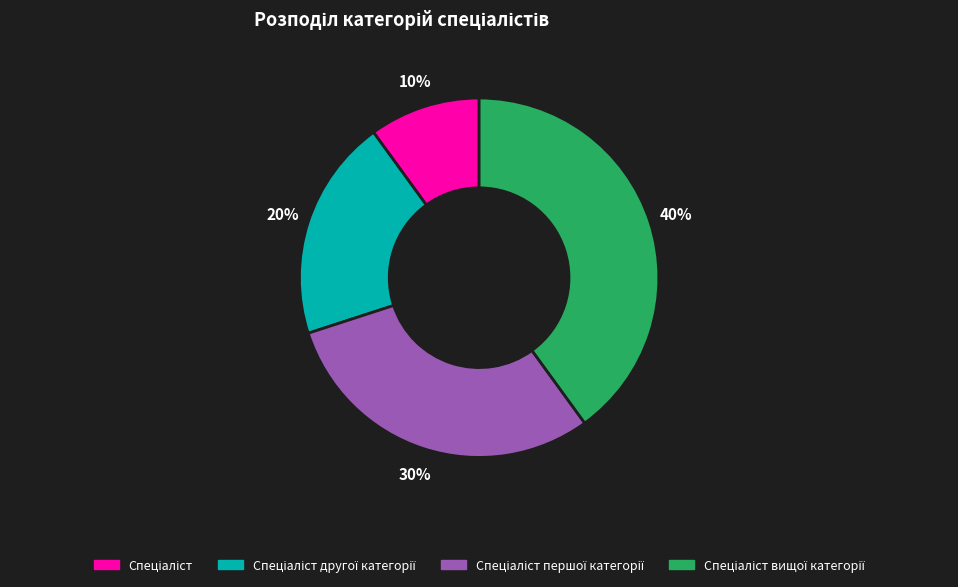

How many slices are in this pie chart?

4